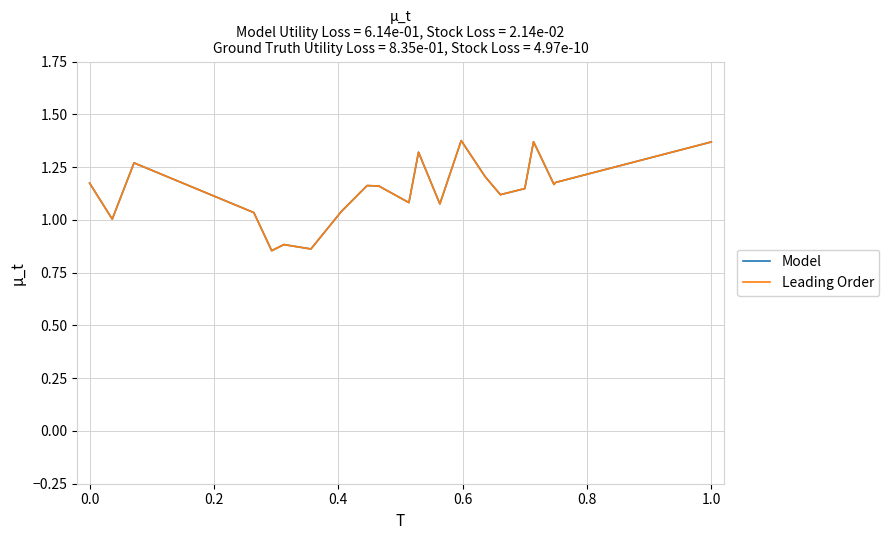

List the series in order of their peak value, highest first.

Model, Leading Order